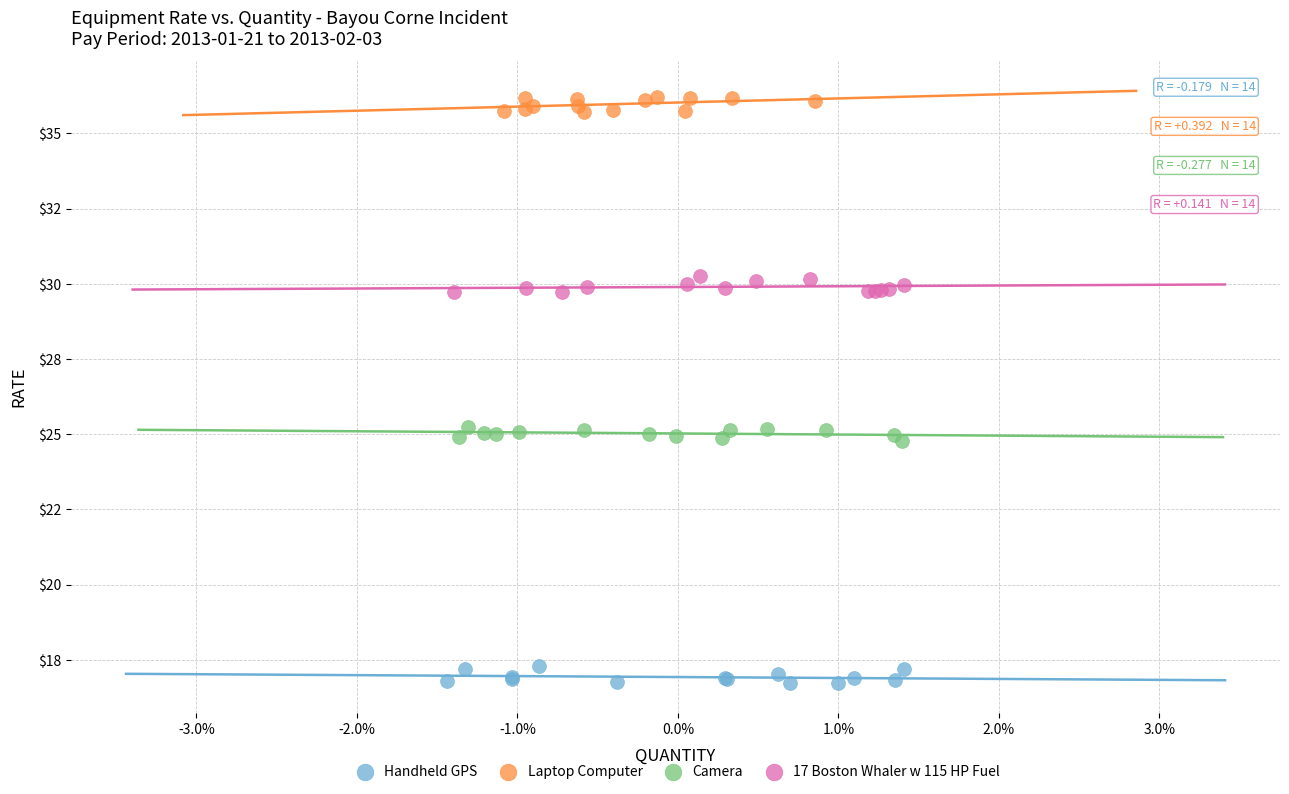

Which series reaches the minimum Y coordinate?

Handheld GPS